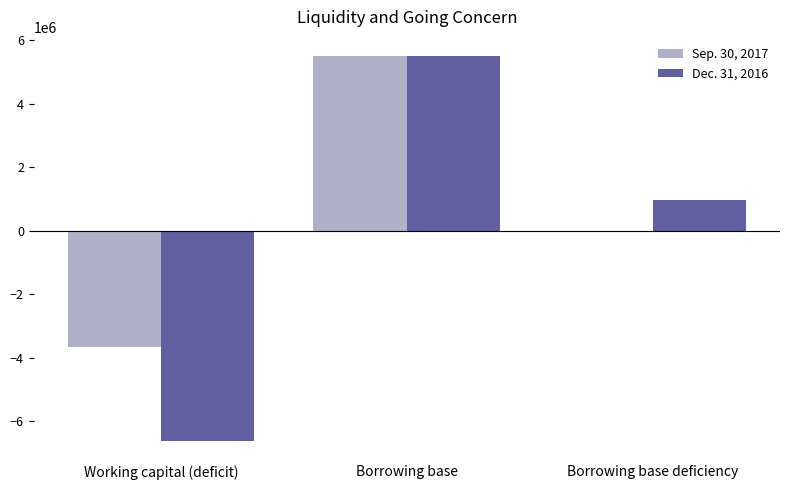

What is the sum of the Sep. 30, 2017 values at Borrowing base deficiency and Working capital (deficit)?

-3666000